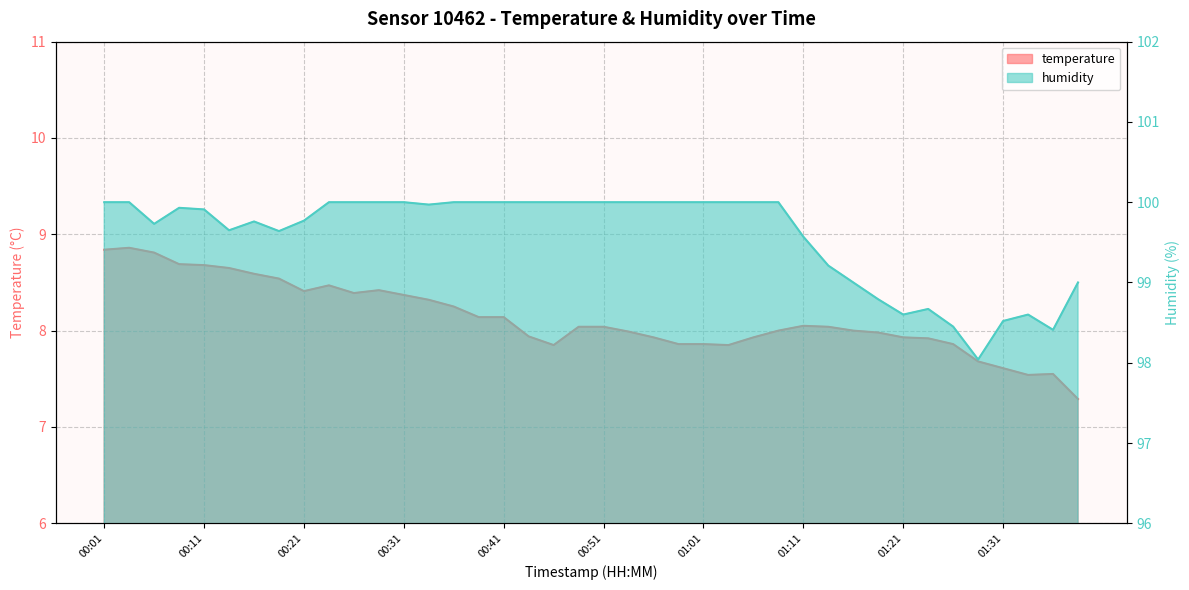

What is the difference between the second highest and second lowest values in the temperature series?

1.3